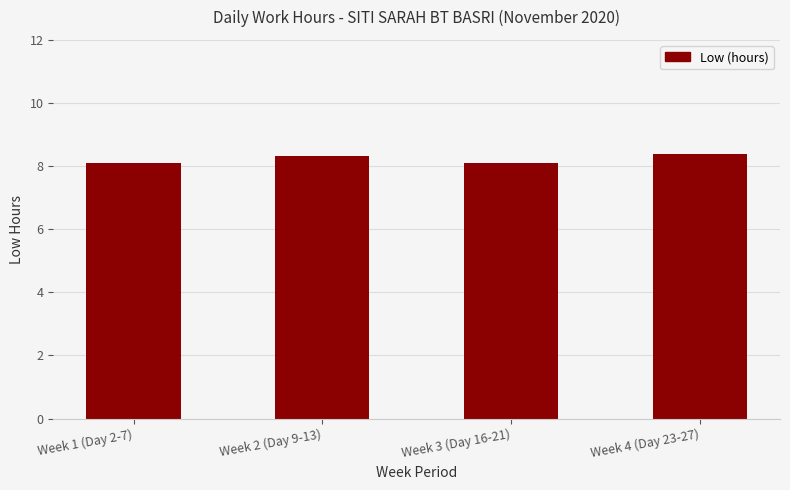

What is the value of the 1st bar from the left?

8.1